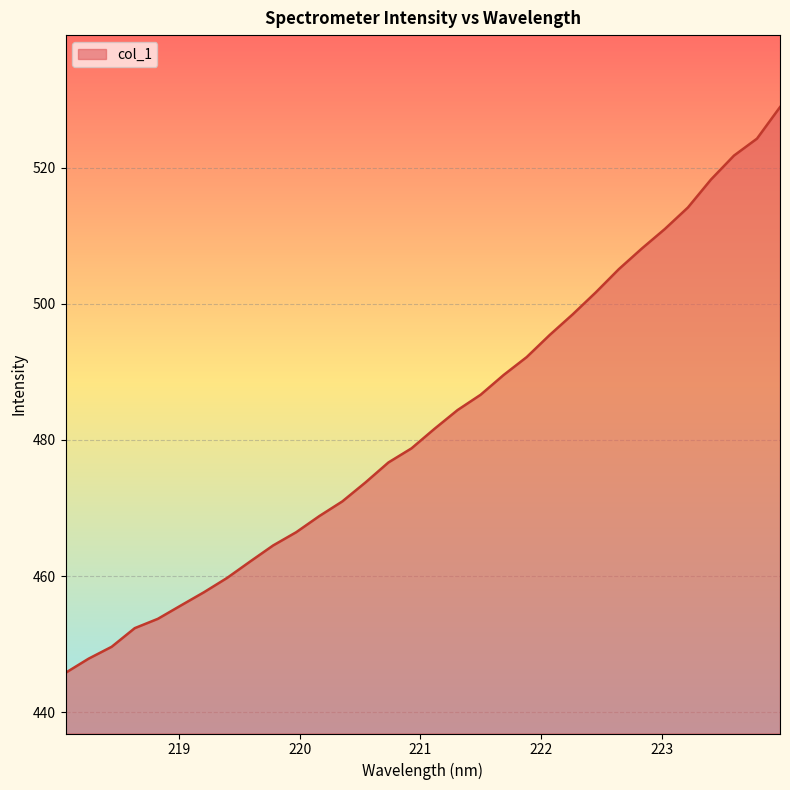

What is the greatest value displayed?

528.9